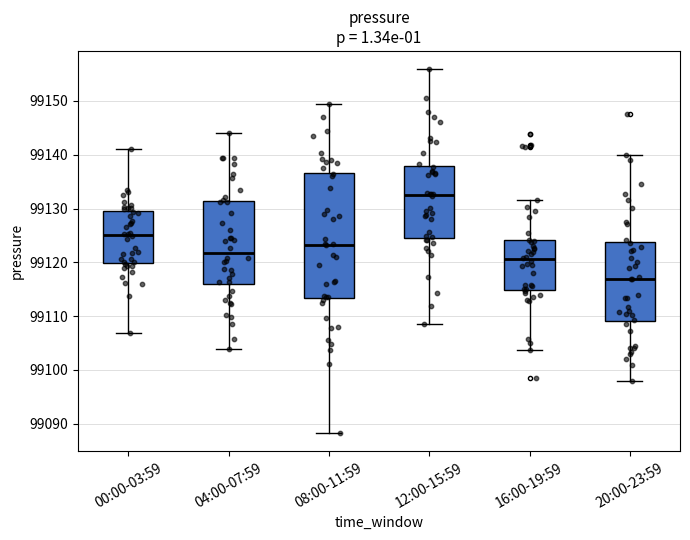

Reading left to right, transcribe this box plot: for each box, give where its median line is, the range the box spans, and where its two whiskers end, as read against the y-axis. The values are not printed on the chart, so give them approximately, as read against the axis.

00:00-03:59: median 99125, box 99120 to 99130, whiskers 99107 to 99141
04:00-07:59: median 99122, box 99116 to 99131, whiskers 99104 to 99144
08:00-11:59: median 99123, box 99113 to 99137, whiskers 99088 to 99149
12:00-15:59: median 99133, box 99125 to 99138, whiskers 99108 to 99156
16:00-19:59: median 99121, box 99115 to 99124, whiskers 99104 to 99132
20:00-23:59: median 99117, box 99109 to 99124, whiskers 99098 to 99140